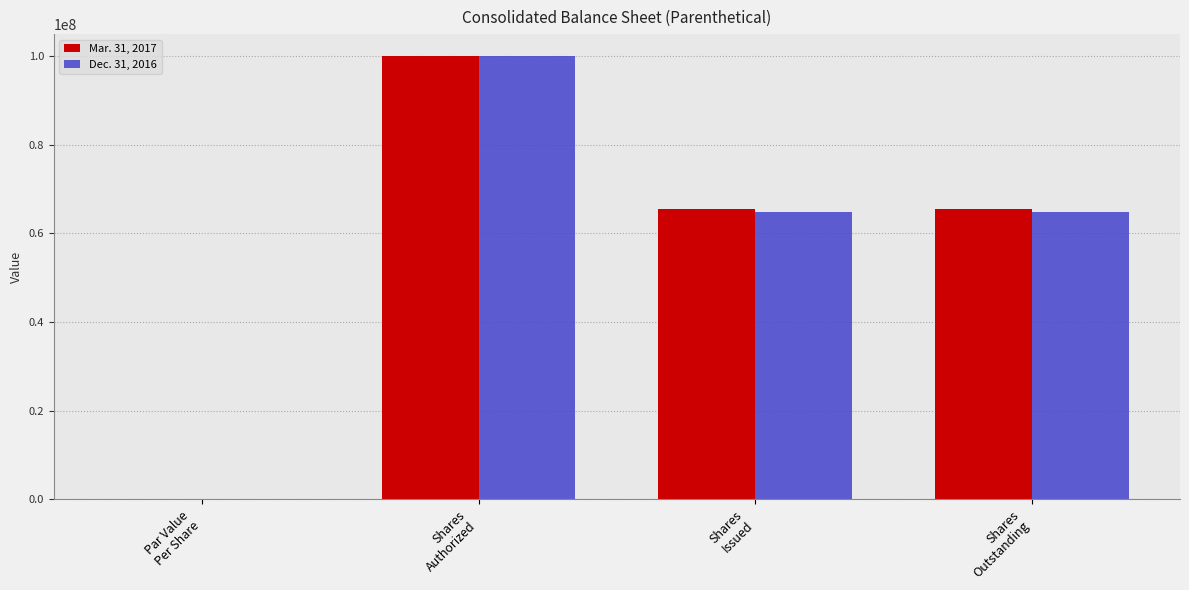

What is the maximum value for Dec. 31, 2016?

100000000.0